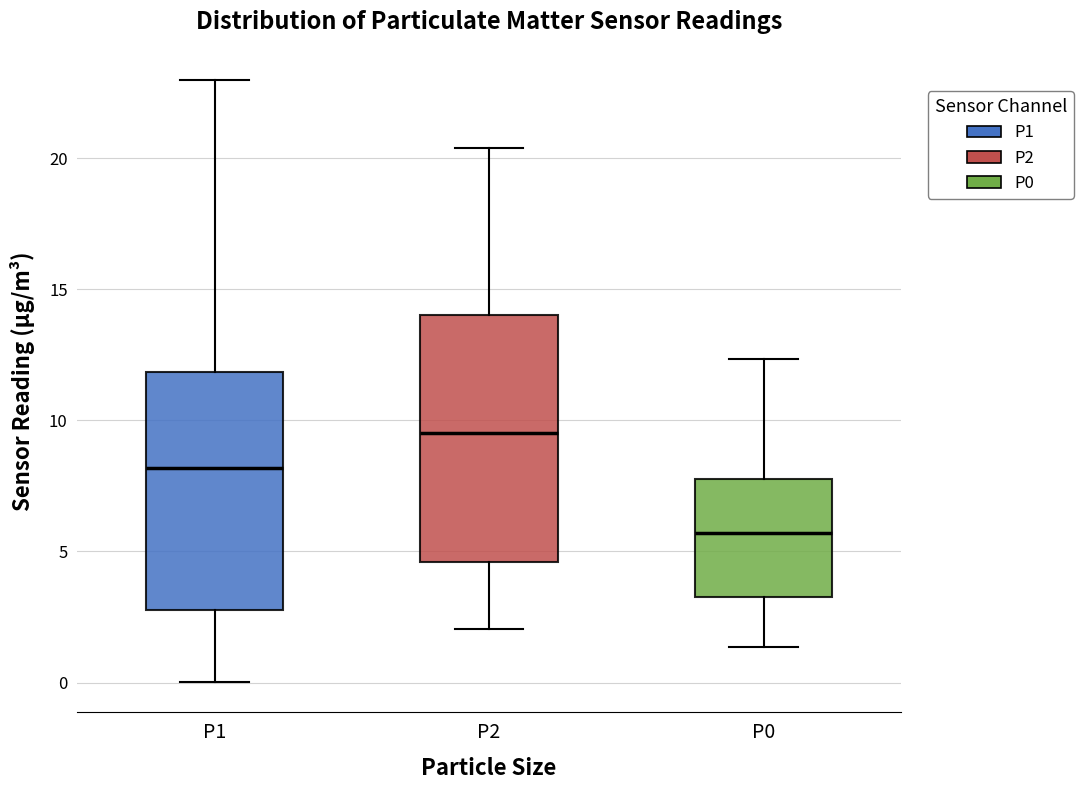

Reading left to right, transcribe this box plot: for each box, give where its median line is, the range the box spans, and where its two whiskers end, as read against the y-axis. The values are not printed on the chart, so give them approximately, as read against the axis.

P1: median 8.0, box 3.0 to 12.0, whiskers 0.0 to 23.0
P2: median 9.5, box 4.5 to 14.0, whiskers 2.0 to 20.5
P0: median 5.5, box 3.5 to 8.0, whiskers 1.5 to 12.5